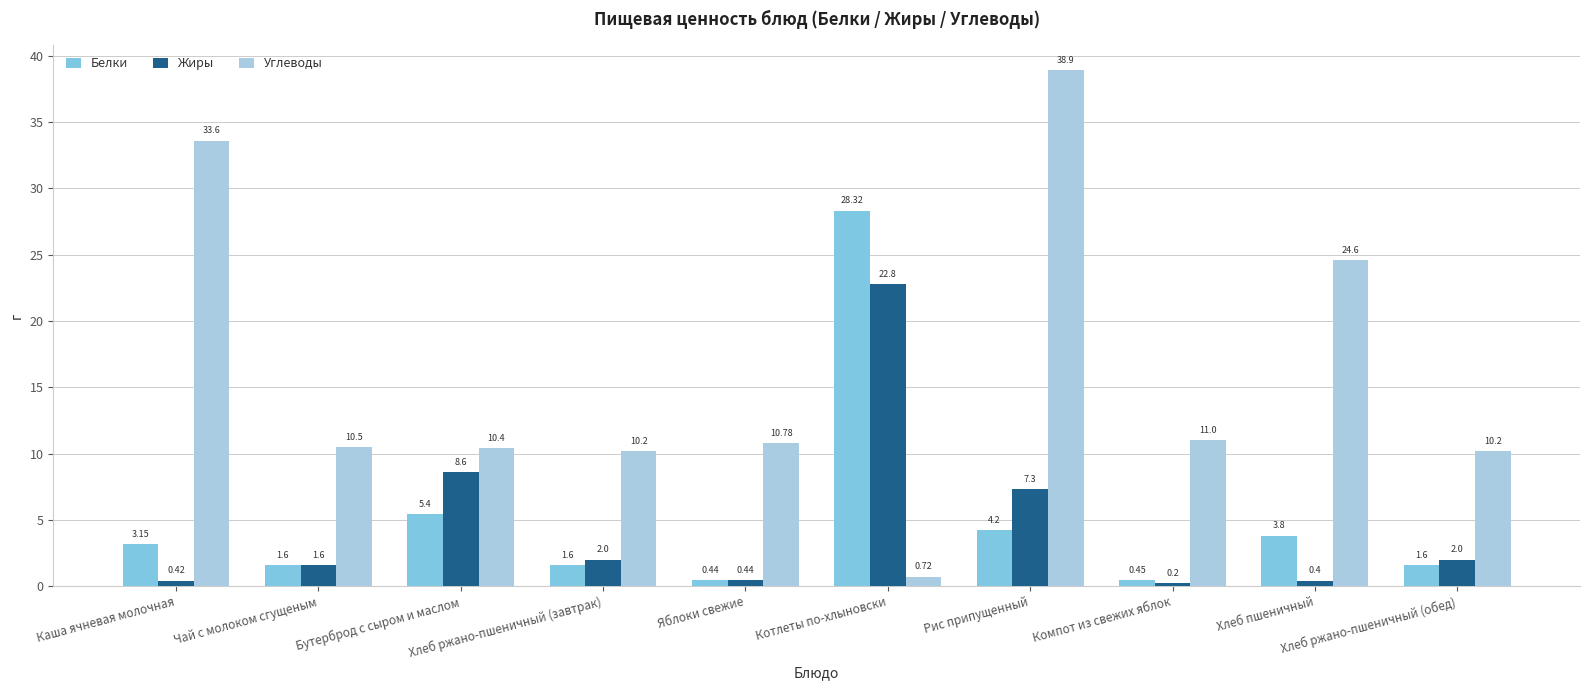

What is the average value of the Белки series?

5.1